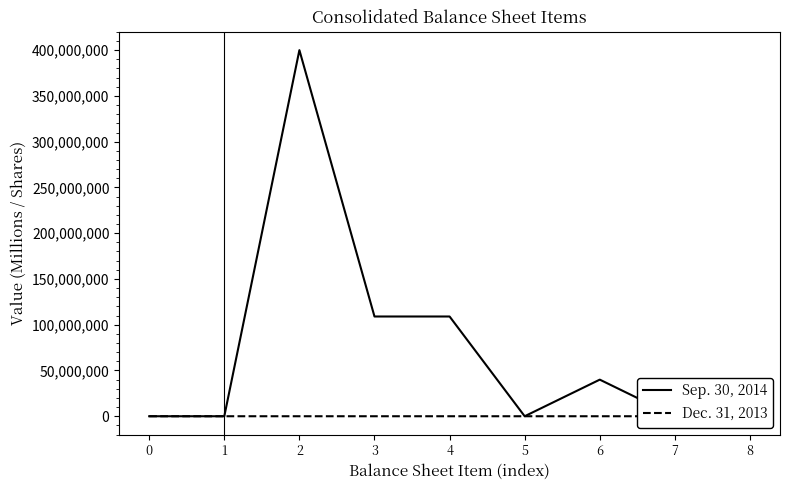

List the labels in order of Sep. 30, 2014 value, largest first.

2, 3, 4, 6, 0, 1, 5, 7, 8